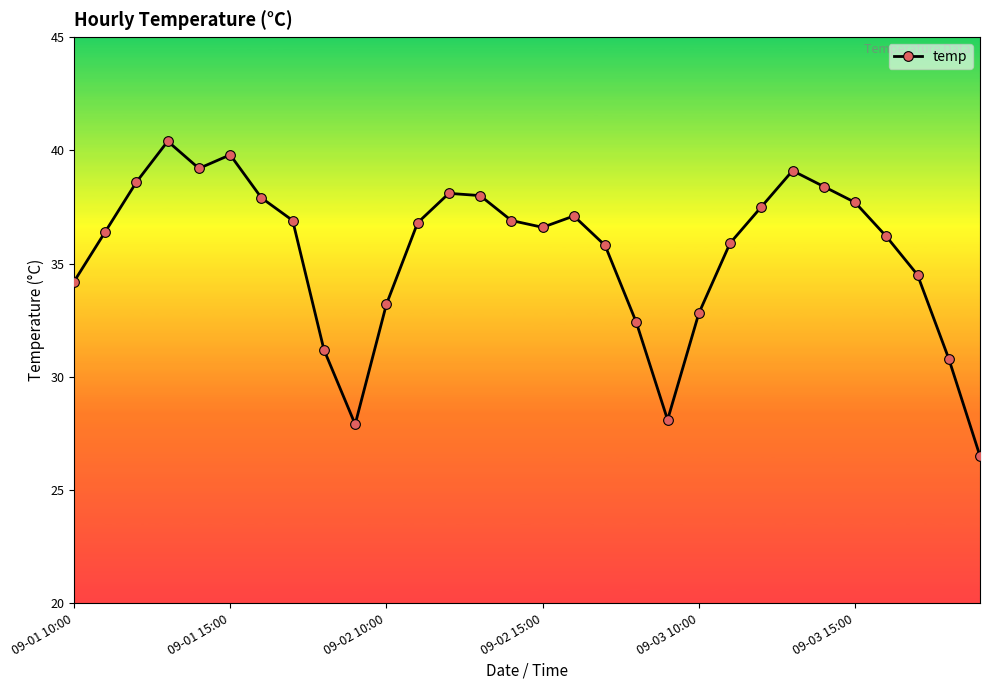

What is the difference between the maximum and minimum values?

13.9